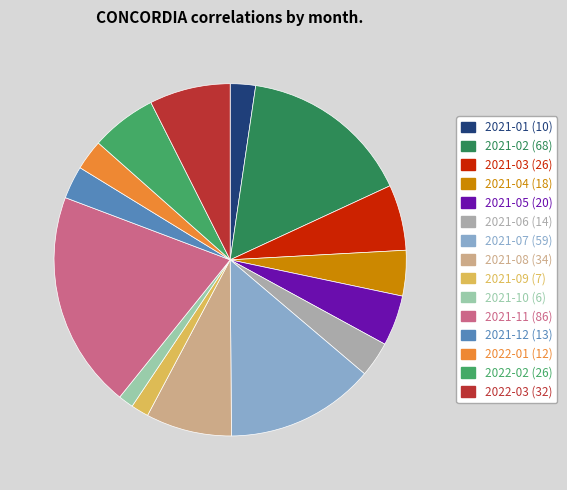

Which category has the smallest portion of the pie?

2021-10